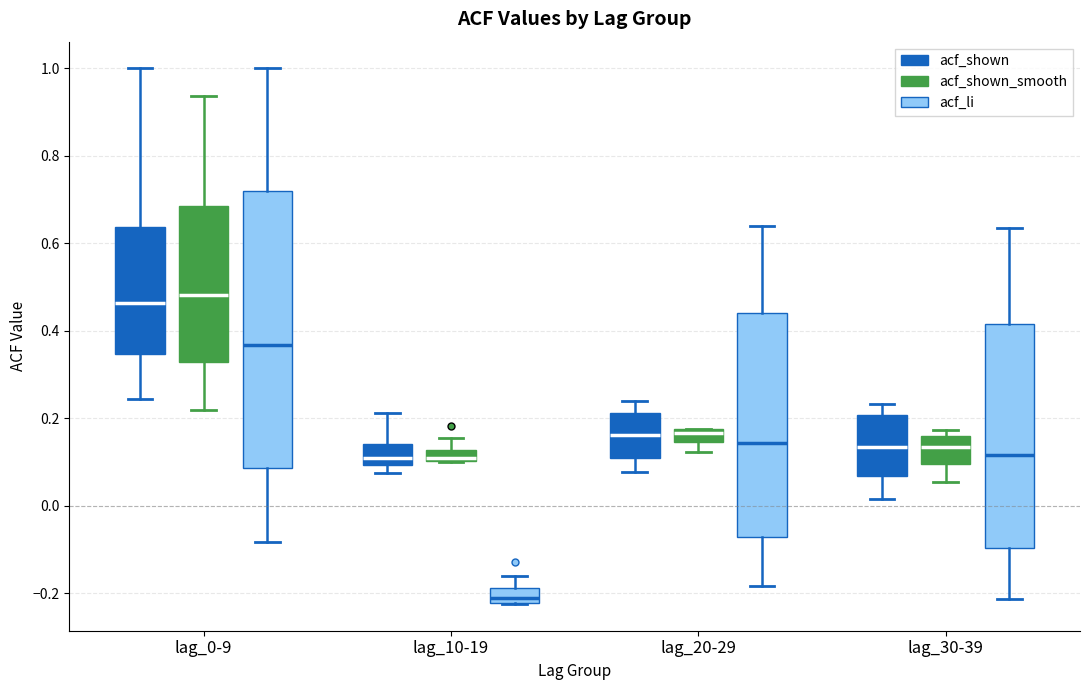

Which box's median line is the lowest?

lag_10-19 (acf_li)